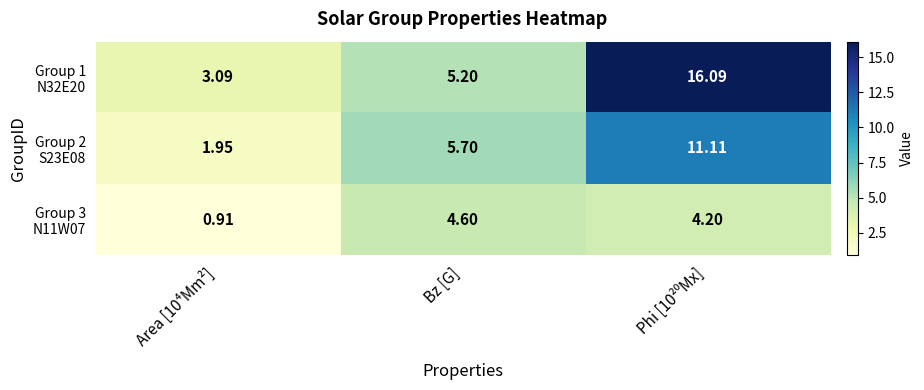

Between Area [10⁴Mm²] and Phi [10²⁰Mx], which series saw the biggest shift?

Group 1 N32E20